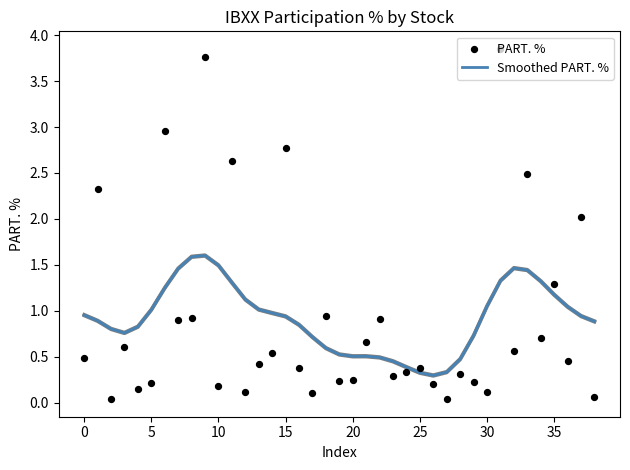

What are all the series names shown in the legend?

Smoothed PART. %, PART. %